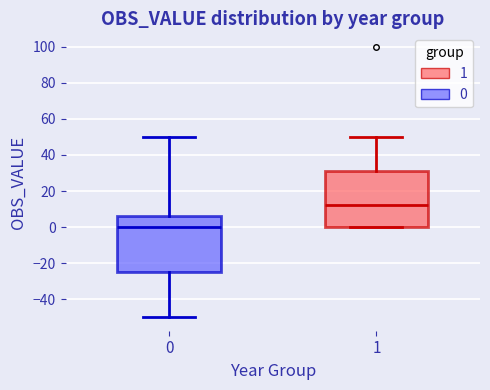

Reading left to right, transcribe this box plot: for each box, give where its median line is, the range the box spans, and where its two whiskers end, as read against the y-axis. The values are not printed on the chart, so give them approximately, as read against the axis.

0: median 0, box -24 to 6, whiskers -50 to 50
1: median 12, box 0 to 32, whiskers 0 to 50